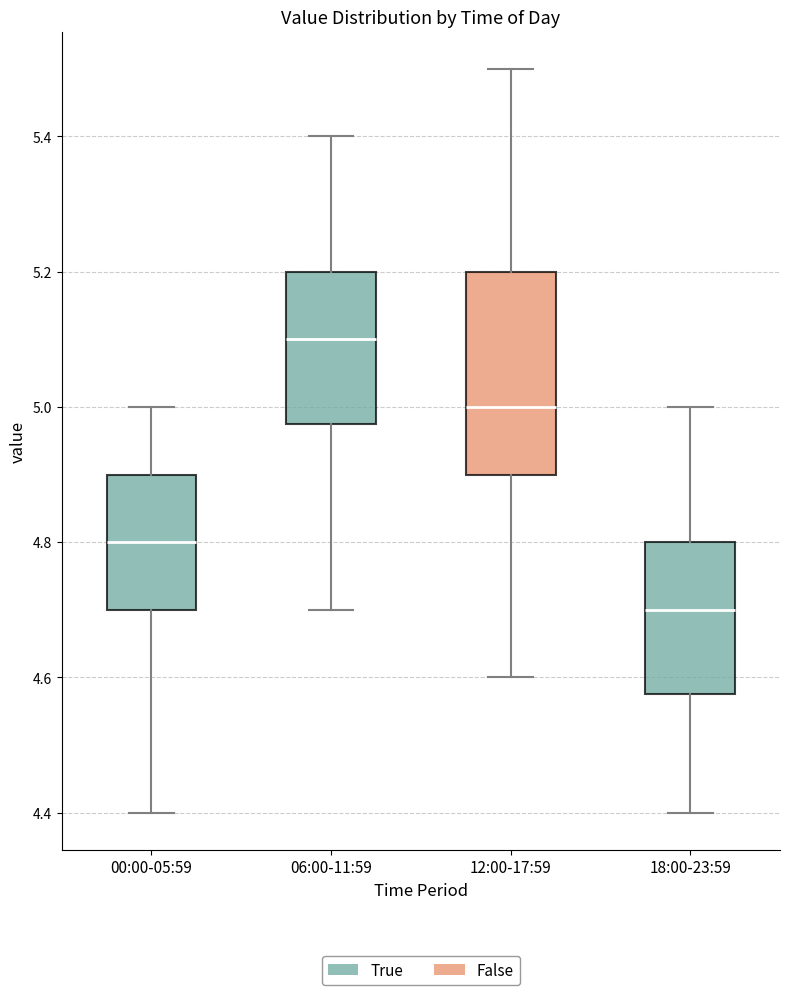

Which box is the tallest, from its lower edge to its upper edge?

12:00-17:59